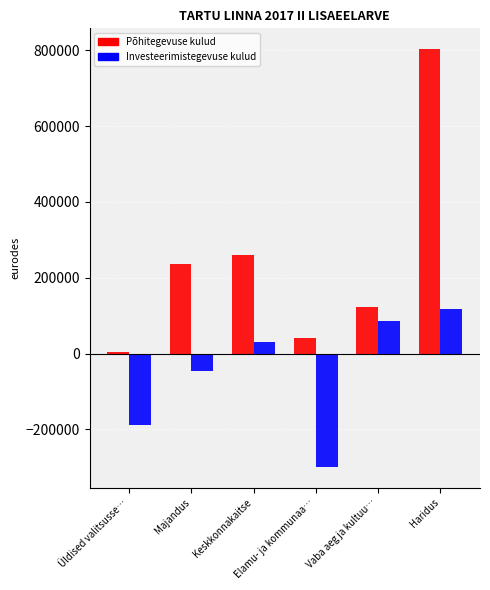

What is the highest value of the Põhitegevuse kulud series?

803335